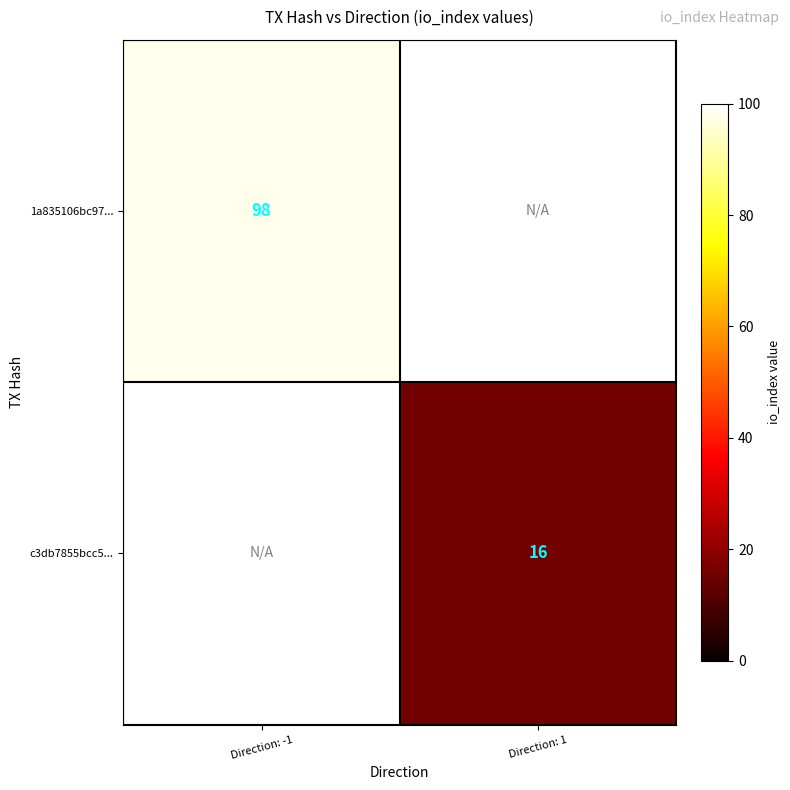

Is it true that c3db7855bcc5... equals 16 at Direction: 1?

True